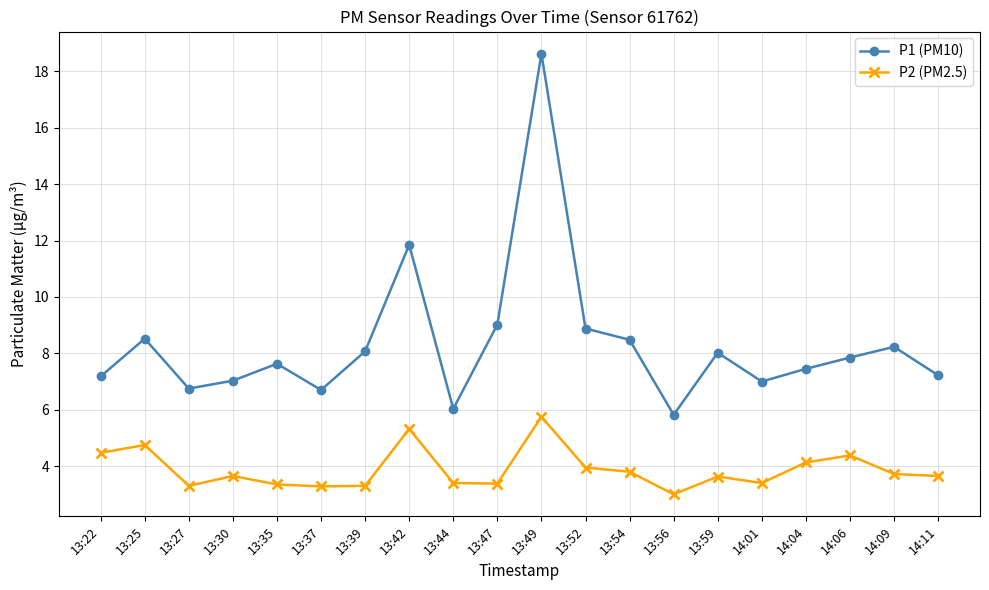

What is the value of the P2 (PM2.5) point at the 18th from the left?

4.4